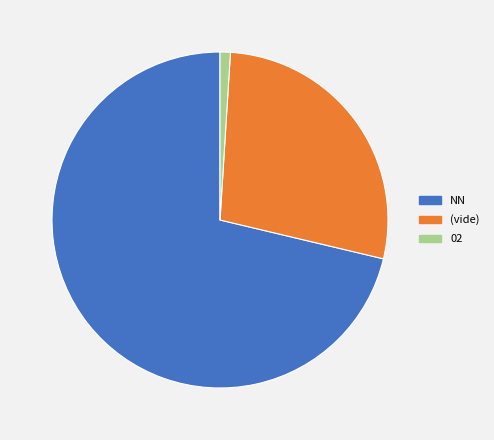

Is the sum of 02 and (vide) greater than half?

No